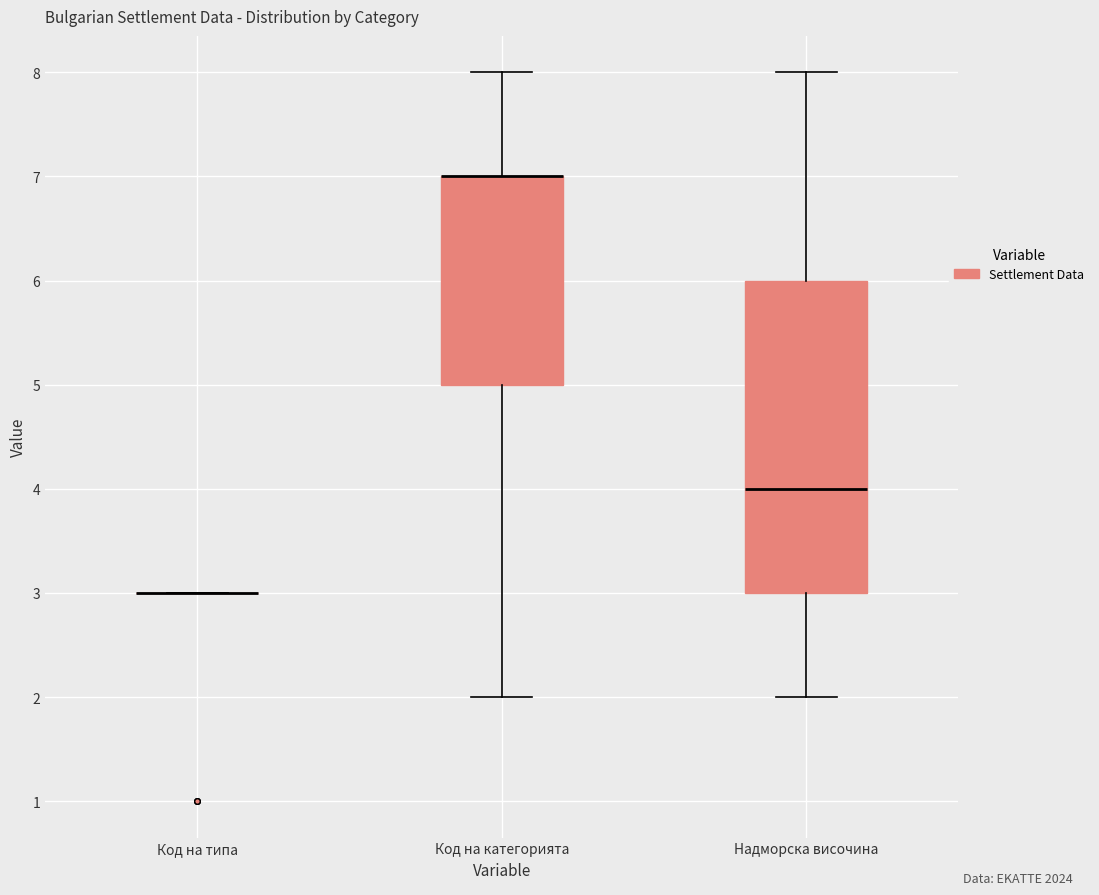

Where does the lower whisker of the box for Надморска височина end on the y-axis? The values are not printed on the chart, so give them approximately, as read against the axis.

2